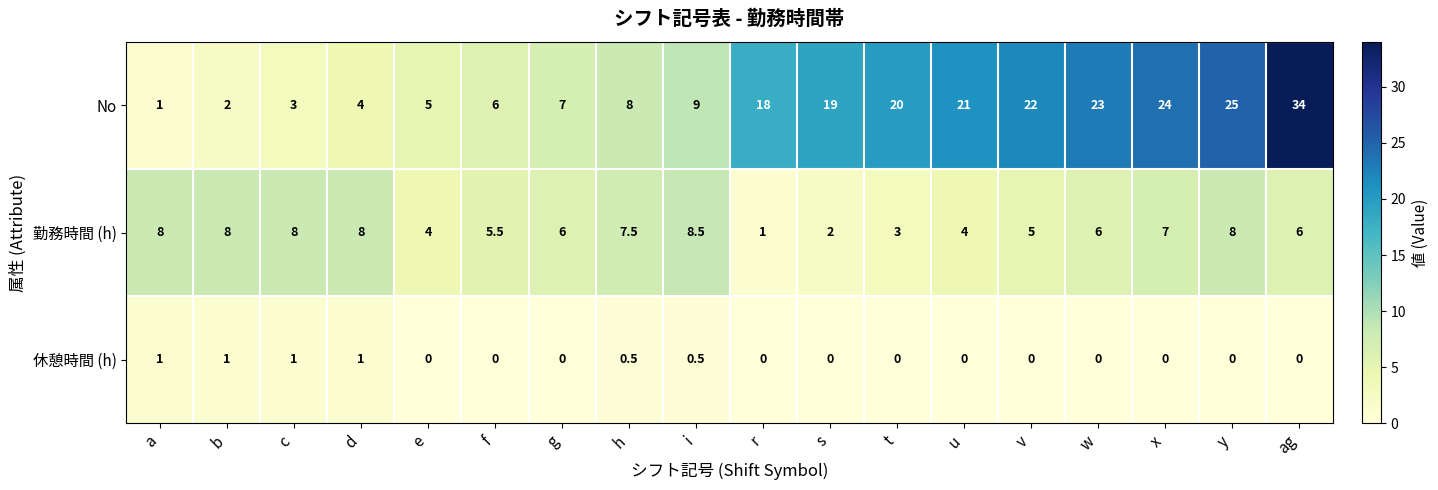

List the series in order of their overall mean, highest first.

No, 勤務時間 (h), 休憩時間 (h)